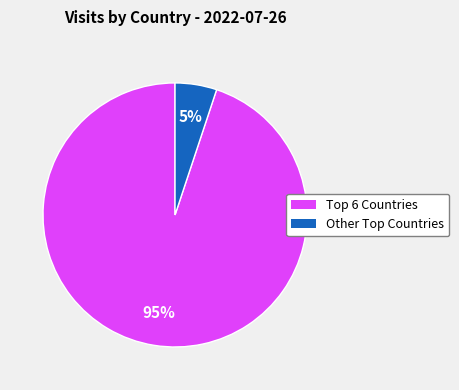

How many segments does this pie chart have?

2